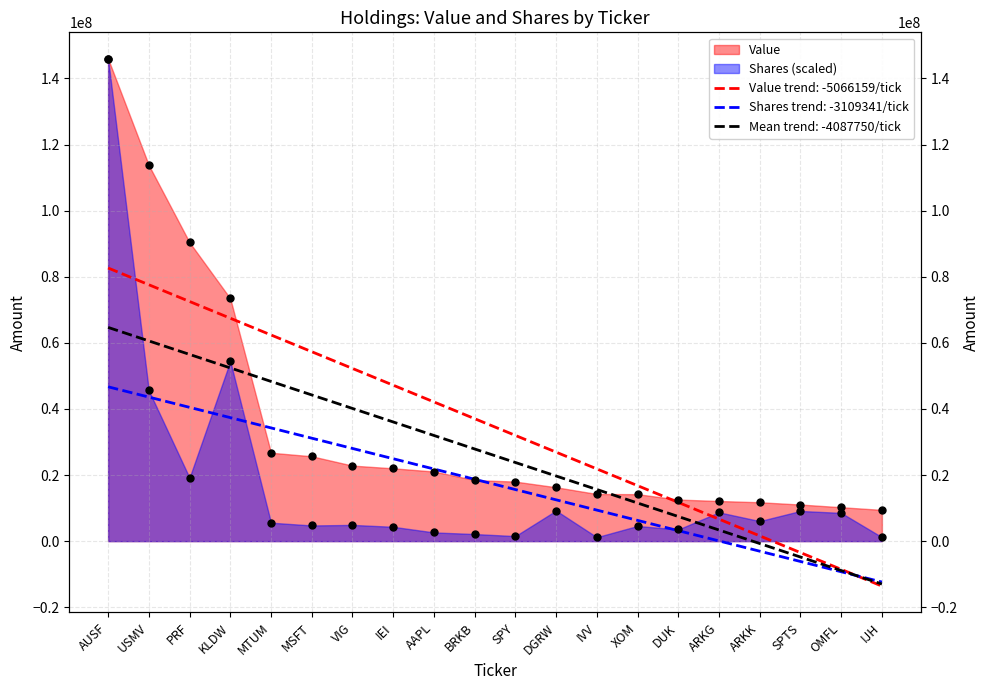

What is the total value across all series at AAPL?

23693016.1